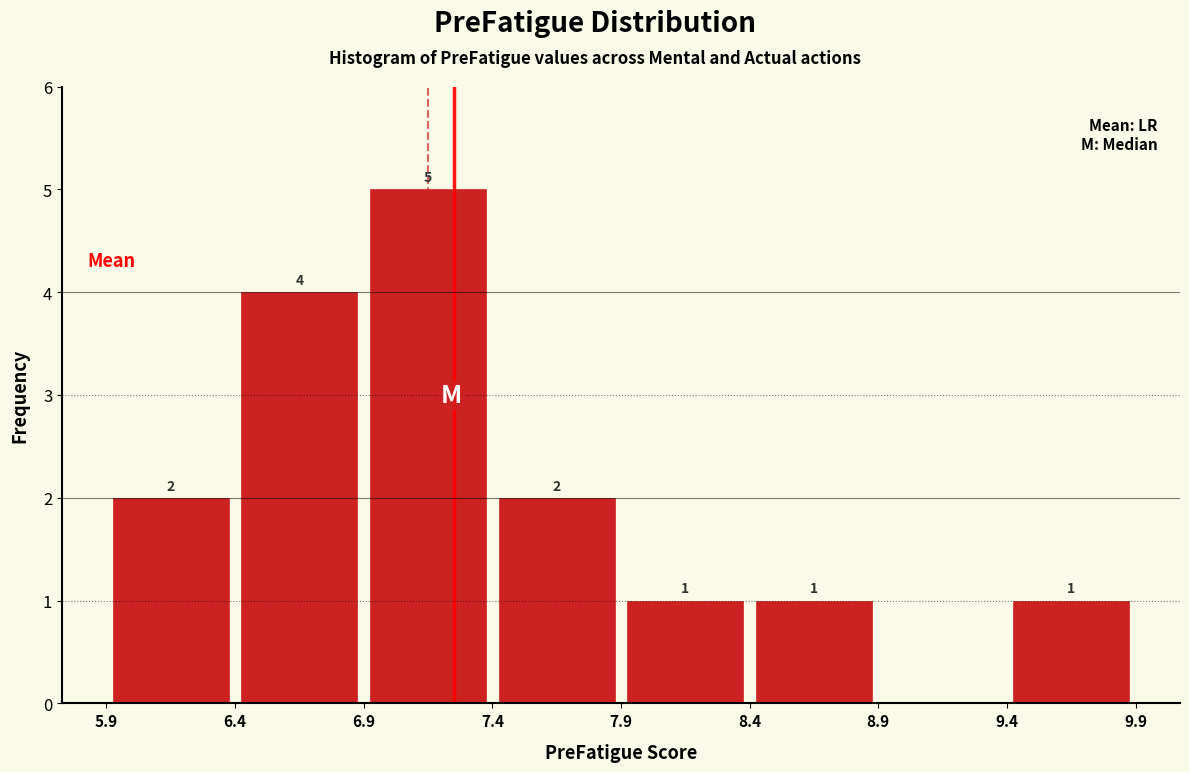

Which range on the x-axis has the tallest bar?

6.9 to 7.4